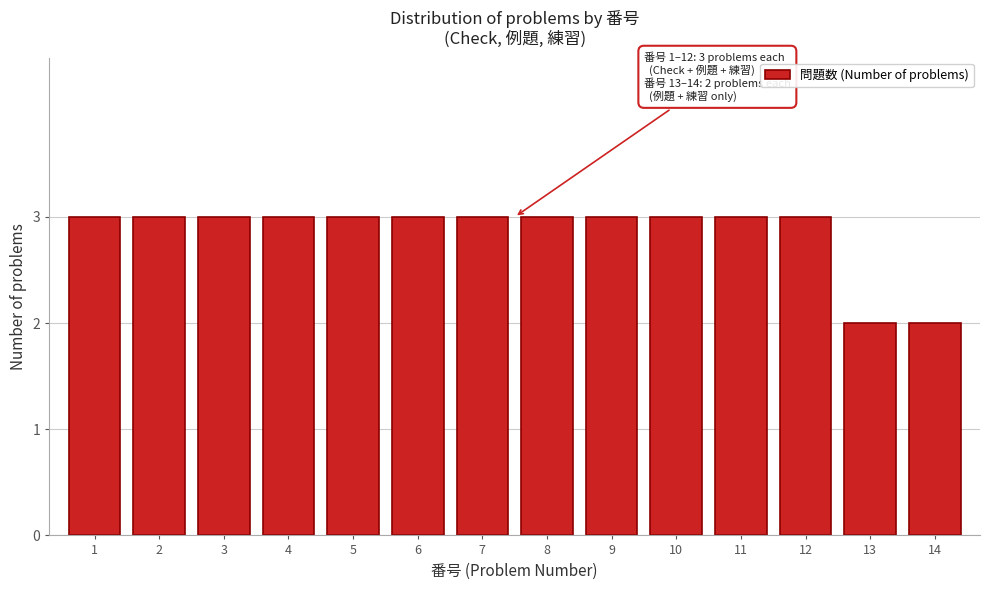

Reading left to right, what are all the values shown in this chart?

1=3	2=3	3=3	4=3	5=3	6=3	7=3	8=3	9=3	10=3	11=3	12=3	13=2	14=2